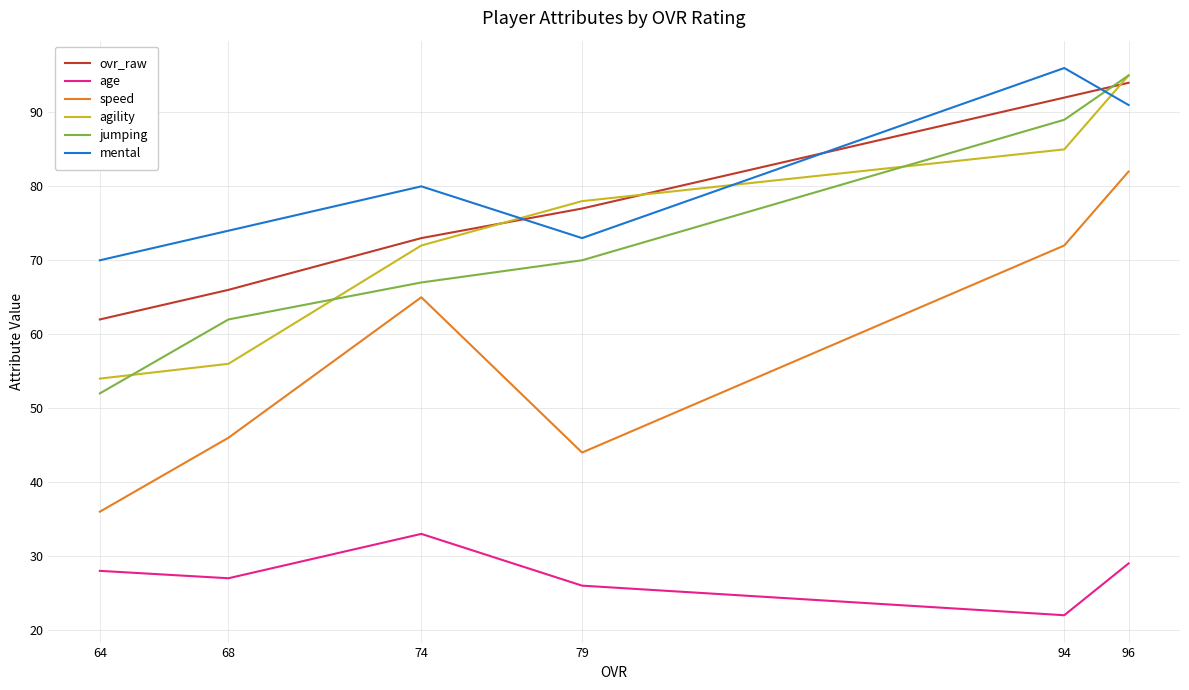

What is the difference between the second highest and minimum values in the agility series?

31